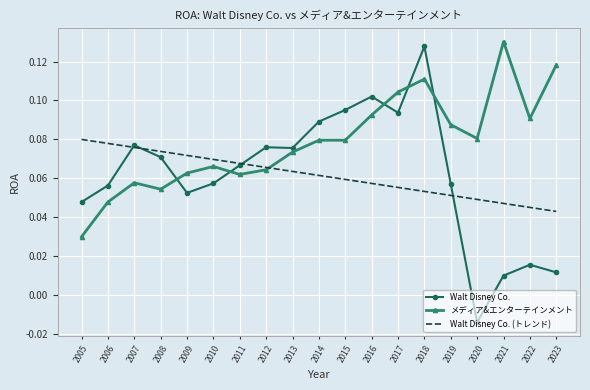

Which category has the lowest value in the Walt Disney Co. (トレンド) series?

2023